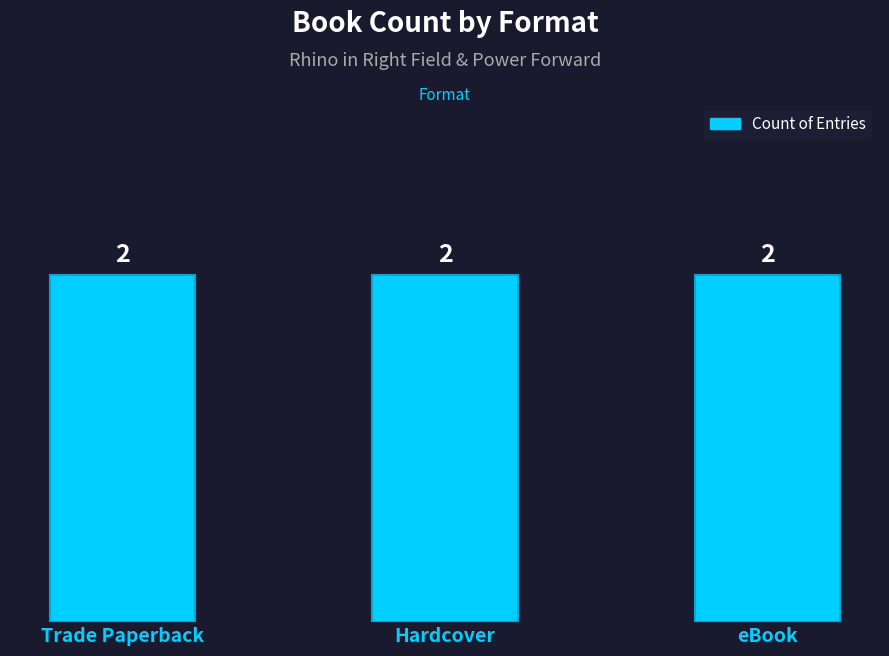

The chart shows a value of 3032999925 at Hardcover. True or false?

False